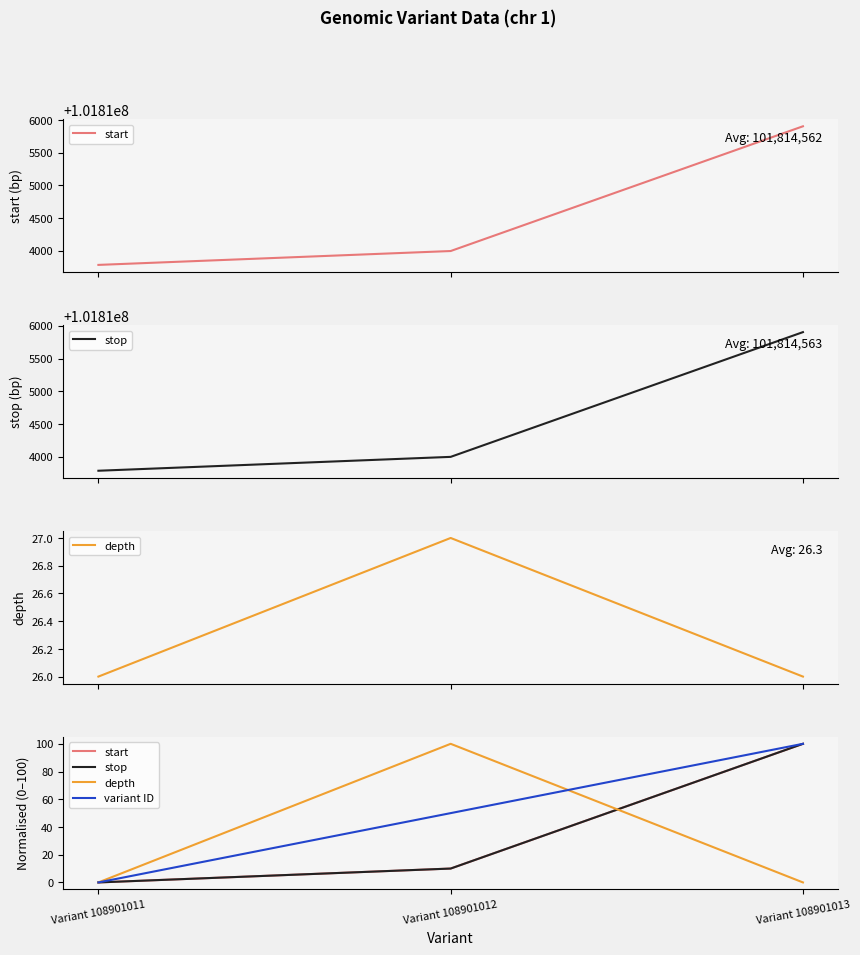

At which label does variant ID reach its peak?

Variant 108901013